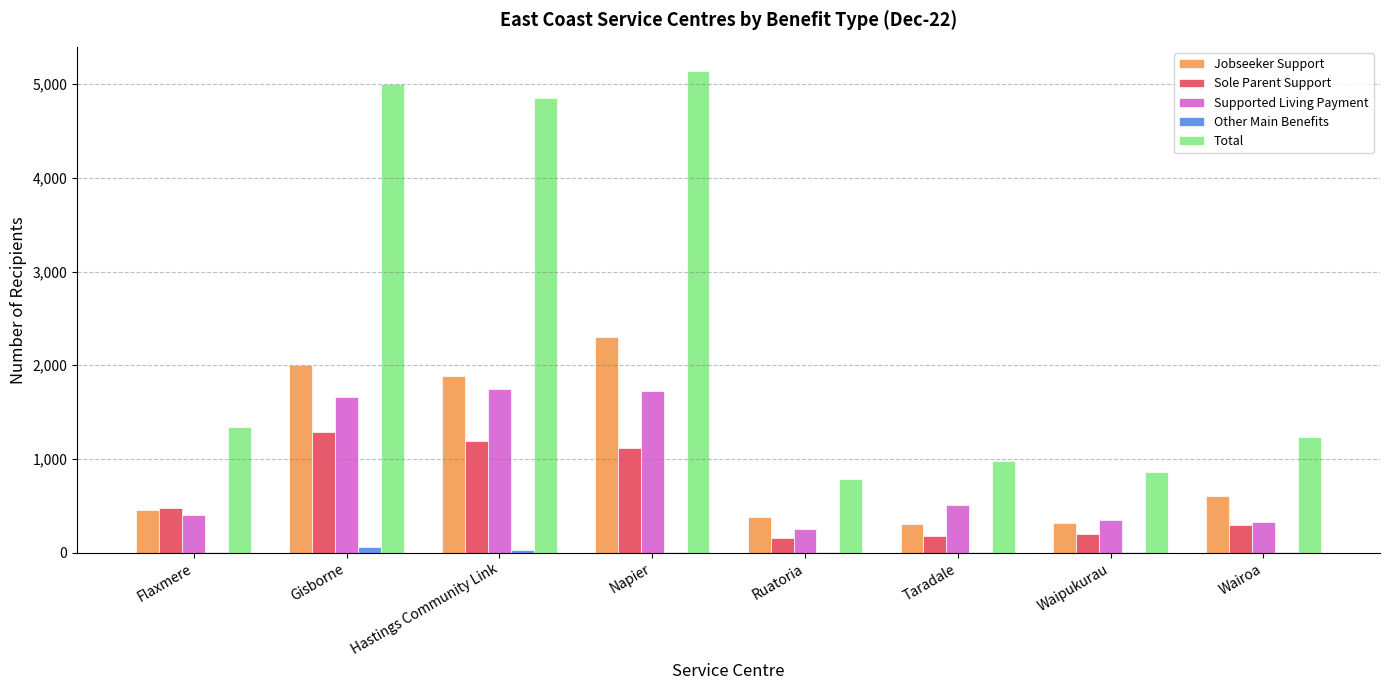

At which category does the chart reach its peak across all series?

Napier